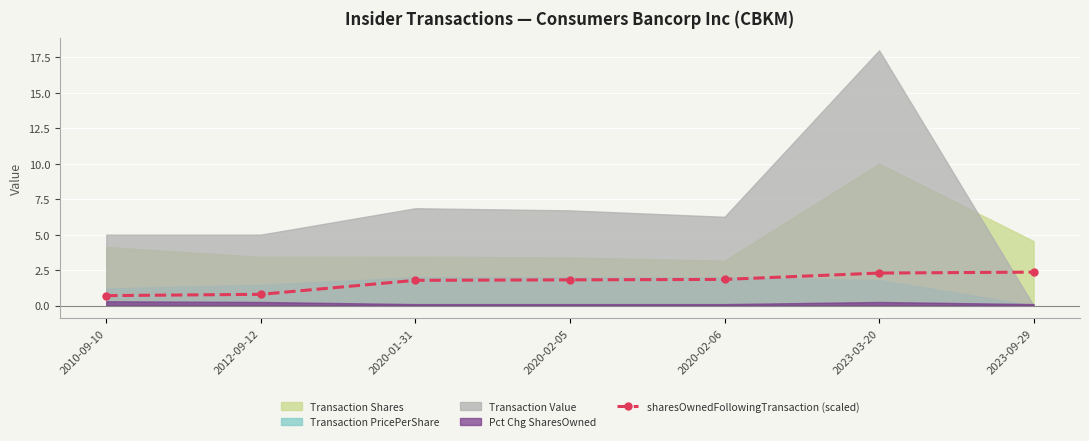

What is the change in value from 2012-09-12 to 2020-02-05?

+1.0